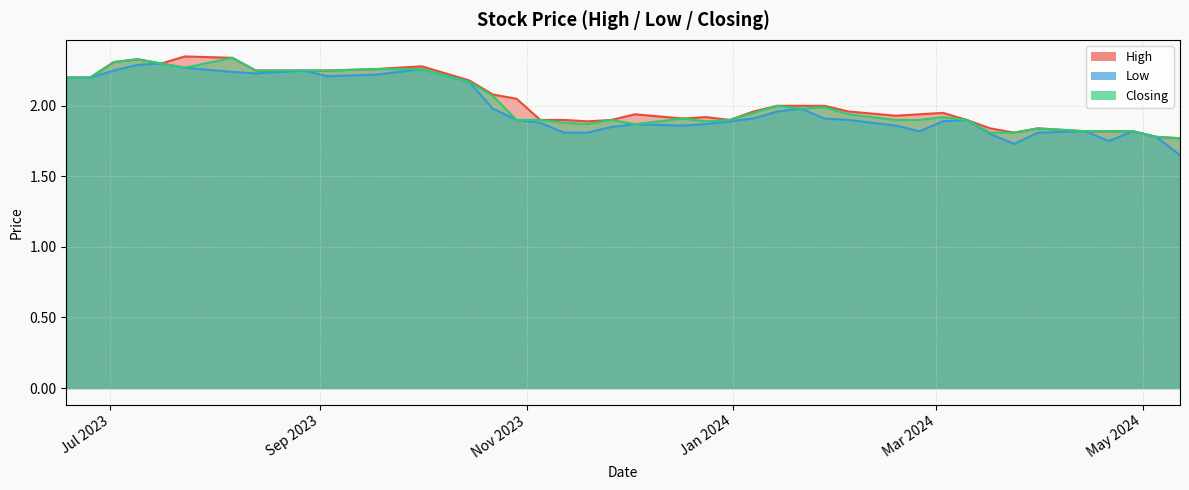

How many lines are shown in the chart?

3